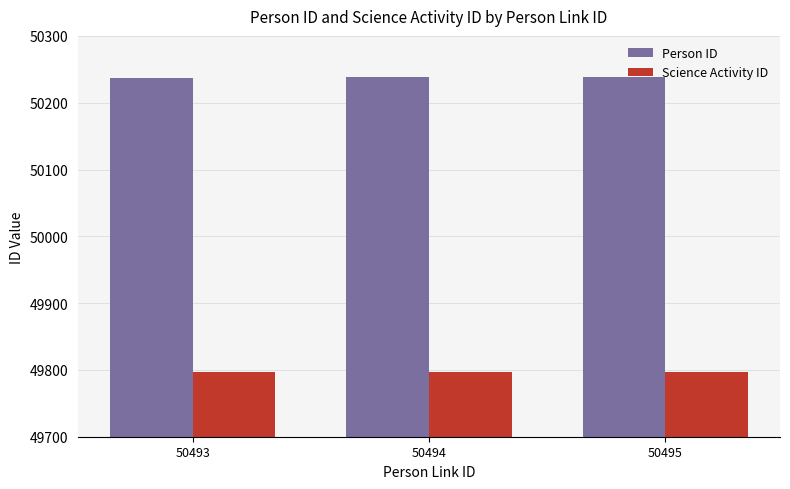

List the series in order of their peak value, lowest first.

Science Activity ID, Person ID